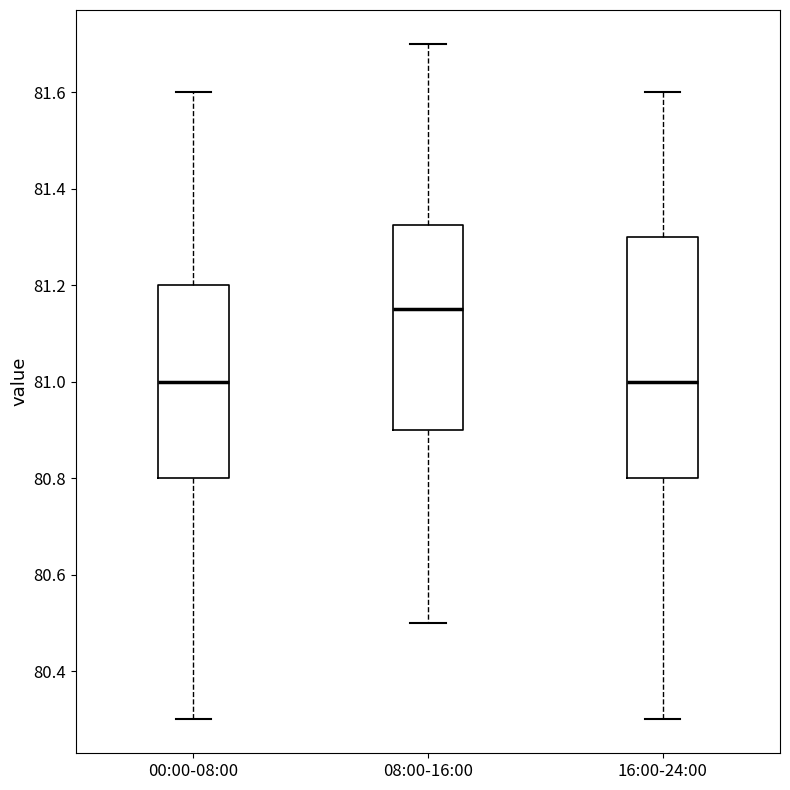

Reading left to right, read every box against the y-axis: the position of its median line, the range the box covers, and the ends of its whiskers. The values are not printed on the chart, so give them approximately, as read against the axis.

00:00-08:00: median 81.00, box 80.80 to 81.20, whiskers 80.30 to 81.60
08:00-16:00: median 81.16, box 80.90 to 81.32, whiskers 80.50 to 81.70
16:00-24:00: median 81.00, box 80.80 to 81.30, whiskers 80.30 to 81.60